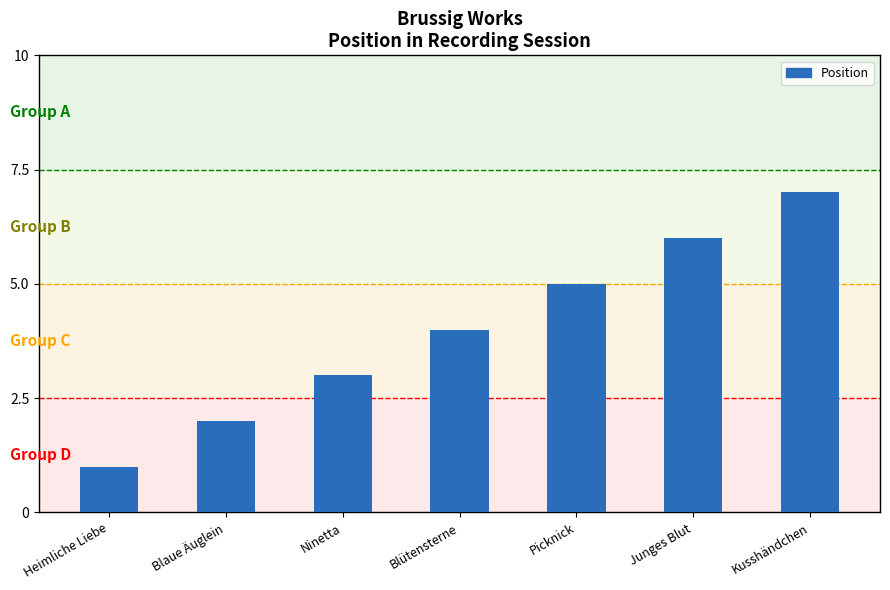

Between Picknick and Heimliche Liebe, which is larger?

Picknick